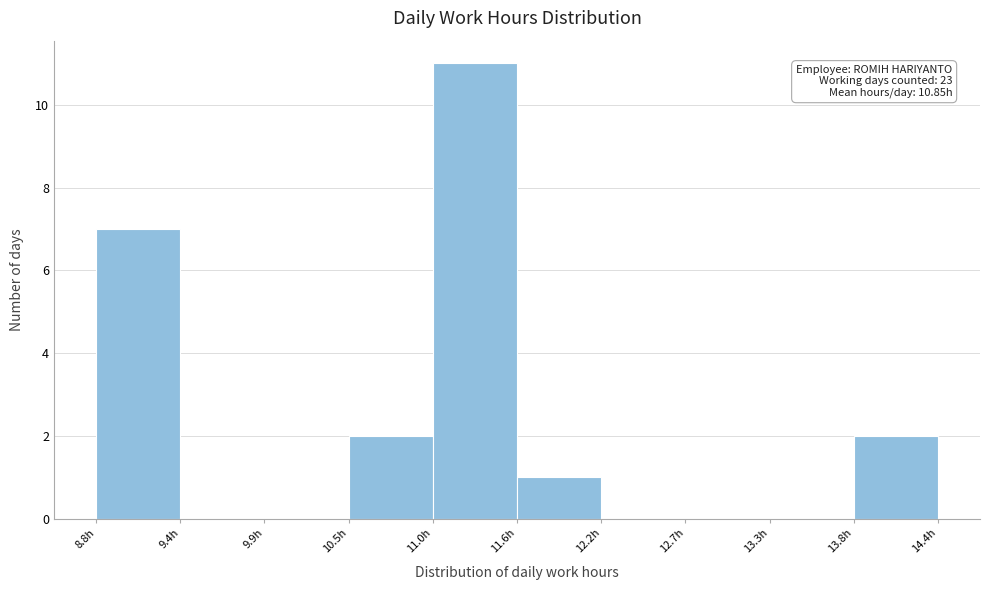

Which range on the x-axis has the tallest bar?

11.0 to 11.6